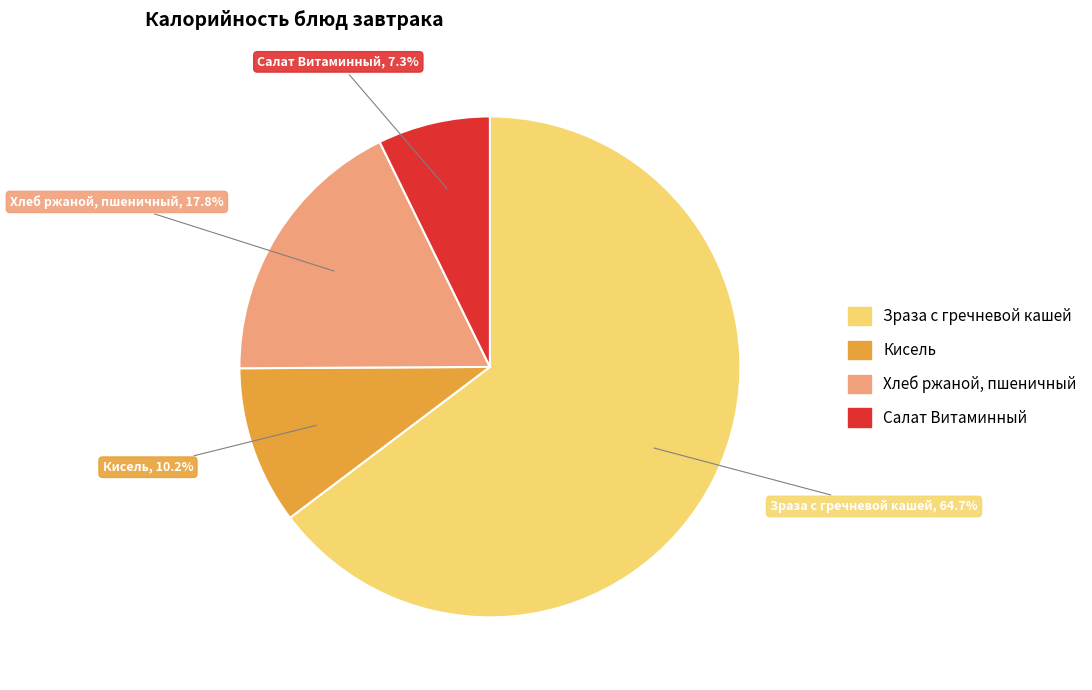

To the nearest percent, what is the average slice percentage?

25%